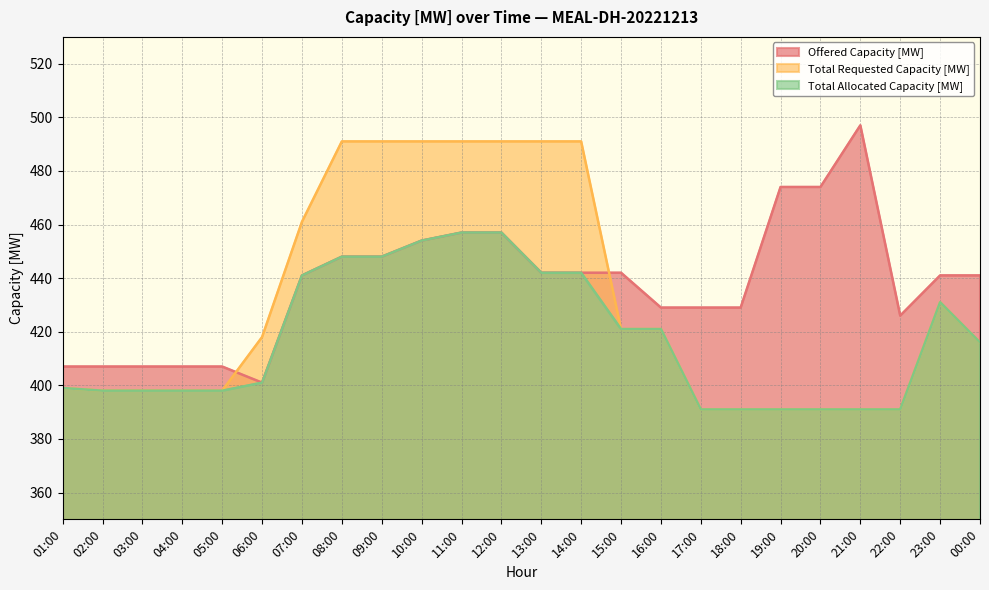

How many categories are shown in the chart?

24